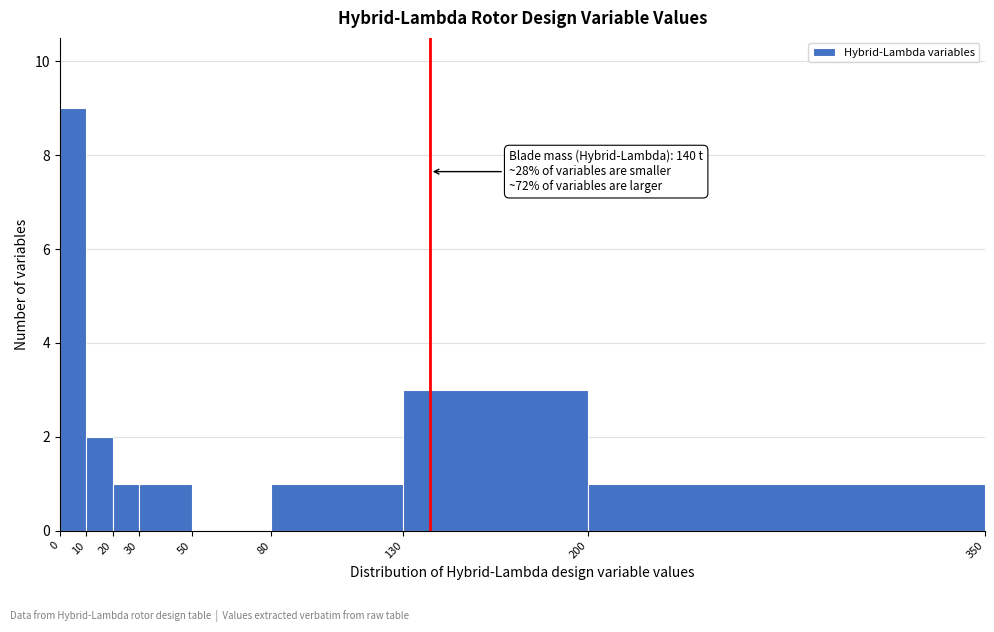

Which range on the x-axis has the tallest bar?

0 to 10